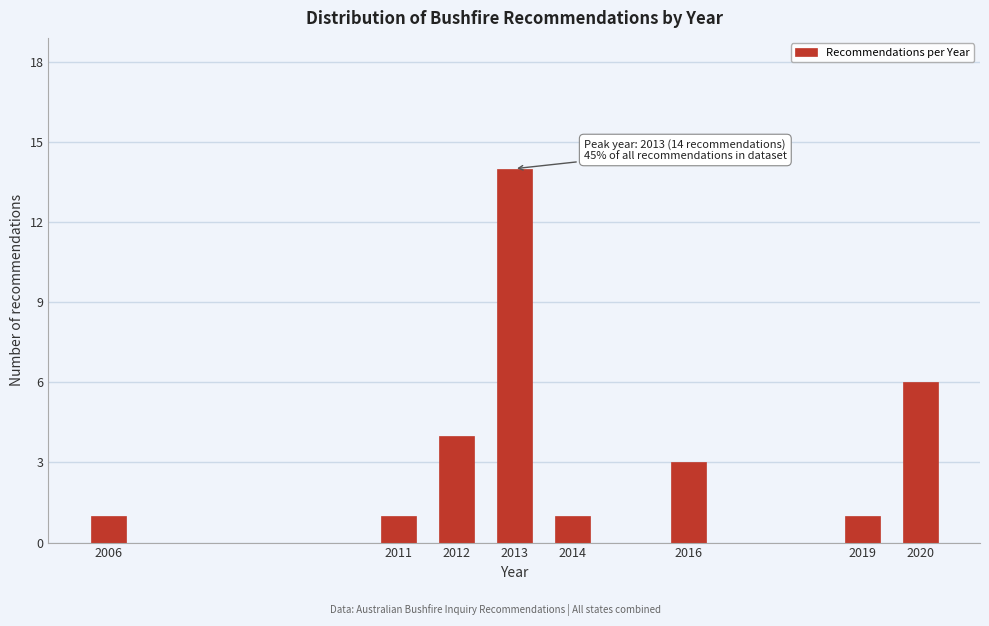

Reading right to left, list all the values displayed in this chart.

6	1	3	1	14	4	1	1